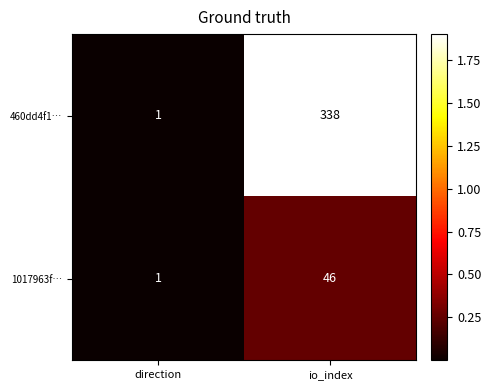

What is the spread (max minus min) of values at io_index?

292